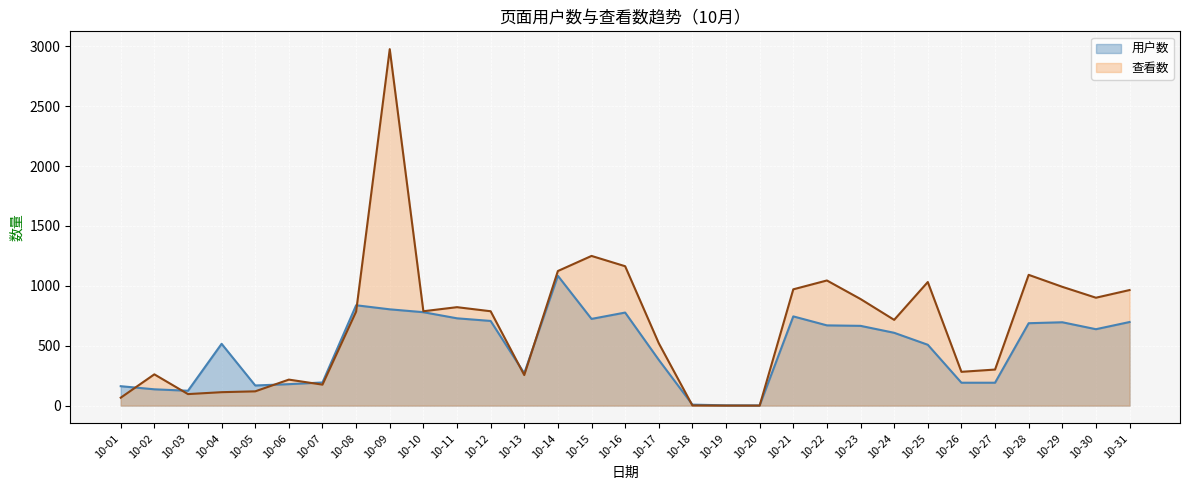

Between 10-01 and 10-22, which is larger?

10-22